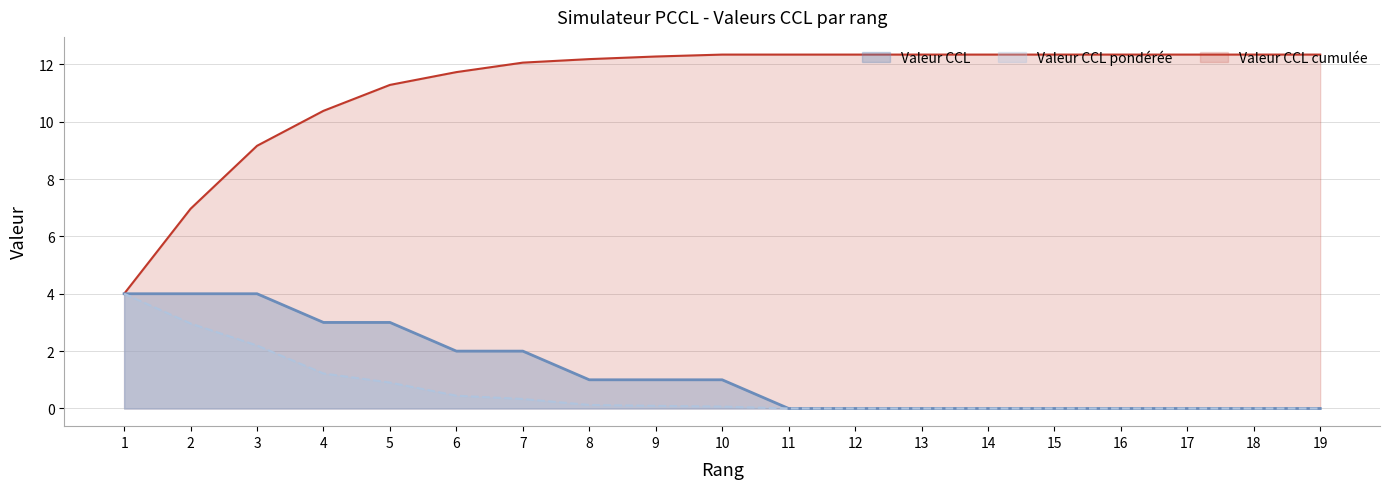

Read the Valeur CCL pondérée value at 4.

1.2